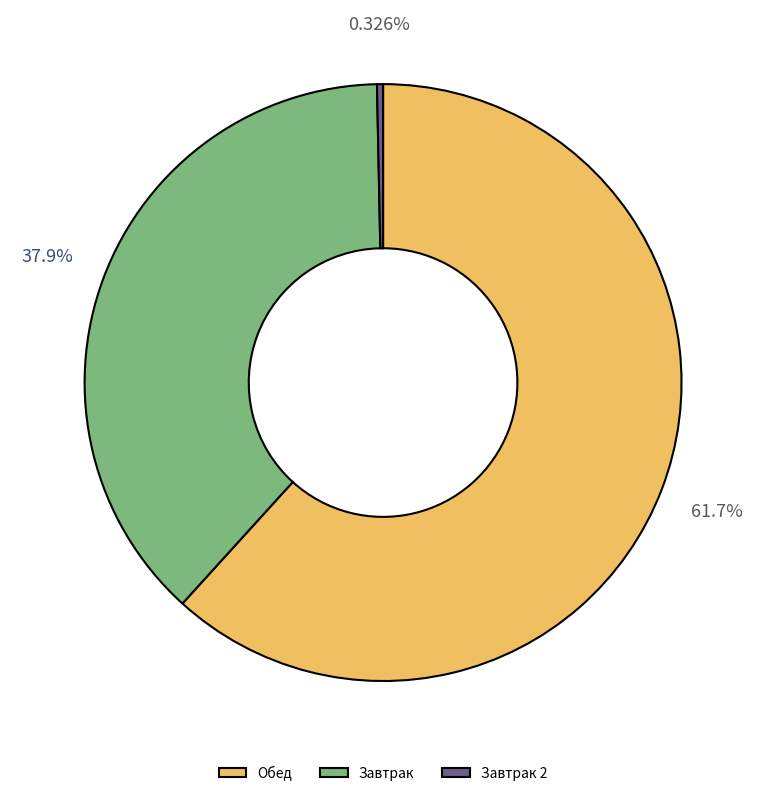

Is Завтрак the majority of the pie?

No